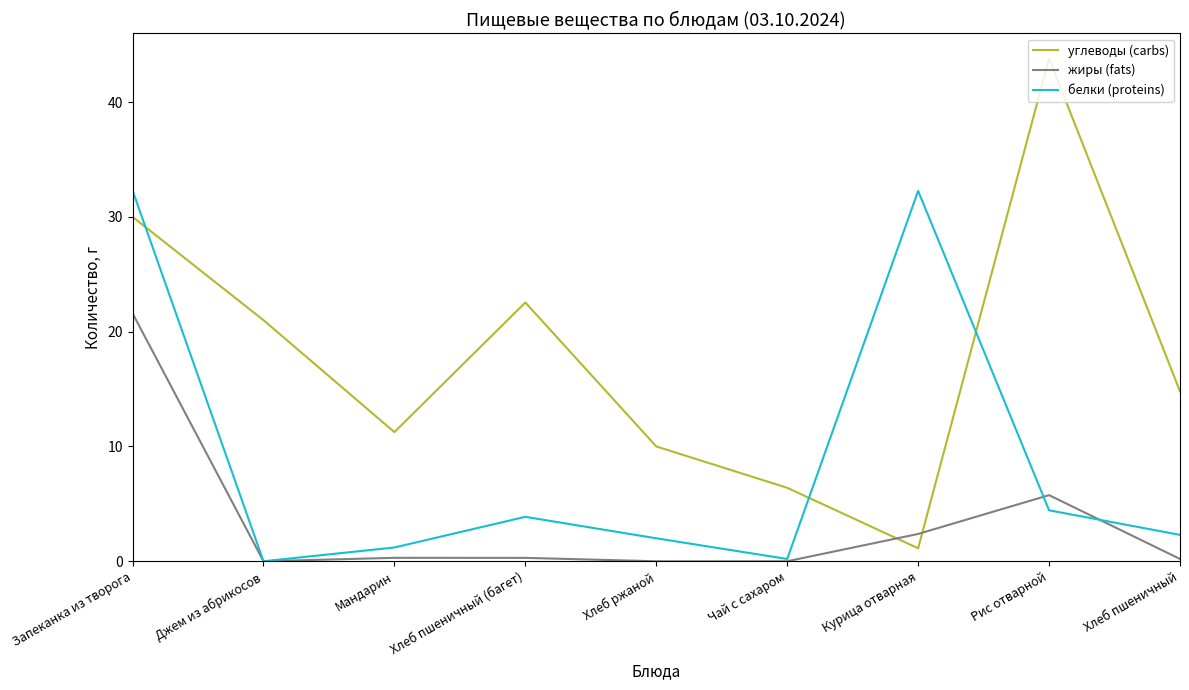

What is the greatest value displayed?

43.8